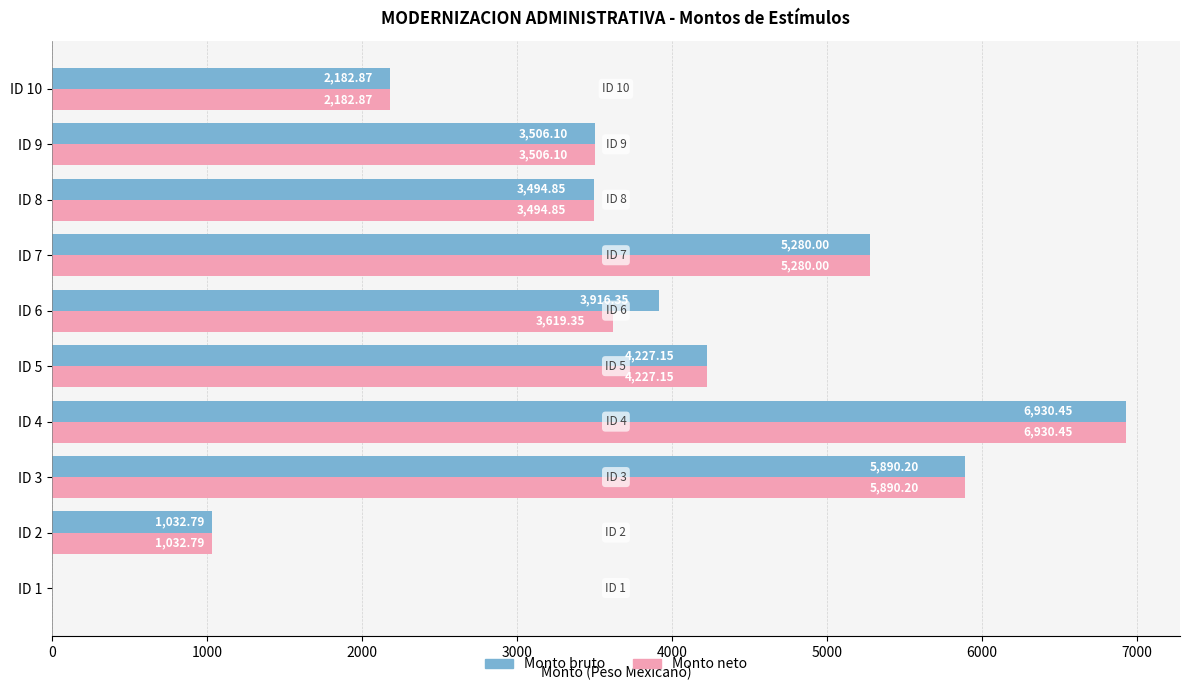

What is the sum of the Monto bruto values at ID 2 and ID 3?

6923.0